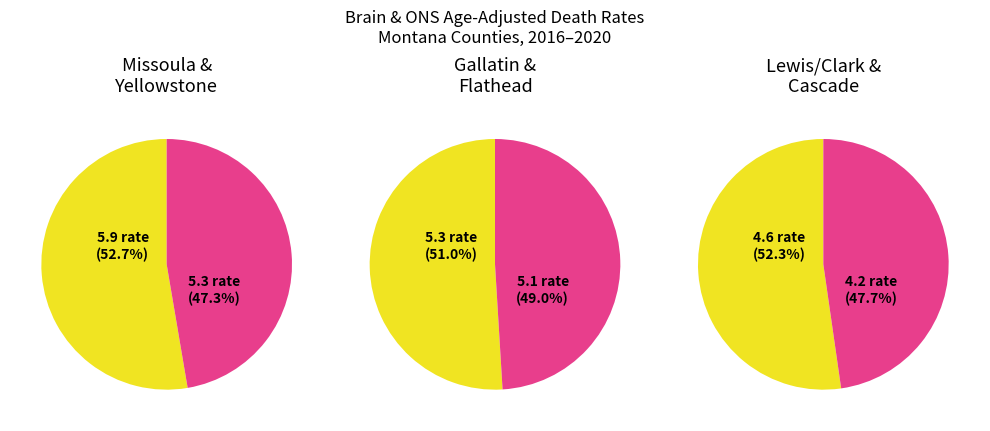

Does Gallatin County represent more than half of the total?

No